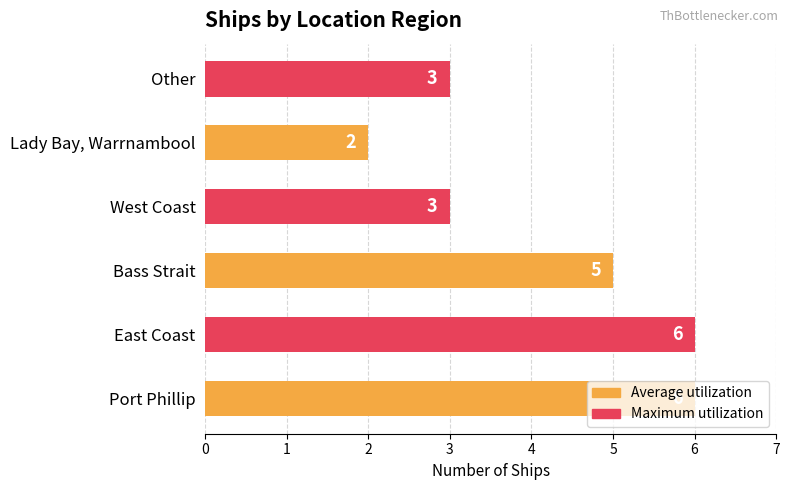

How many bars are there in total?

6